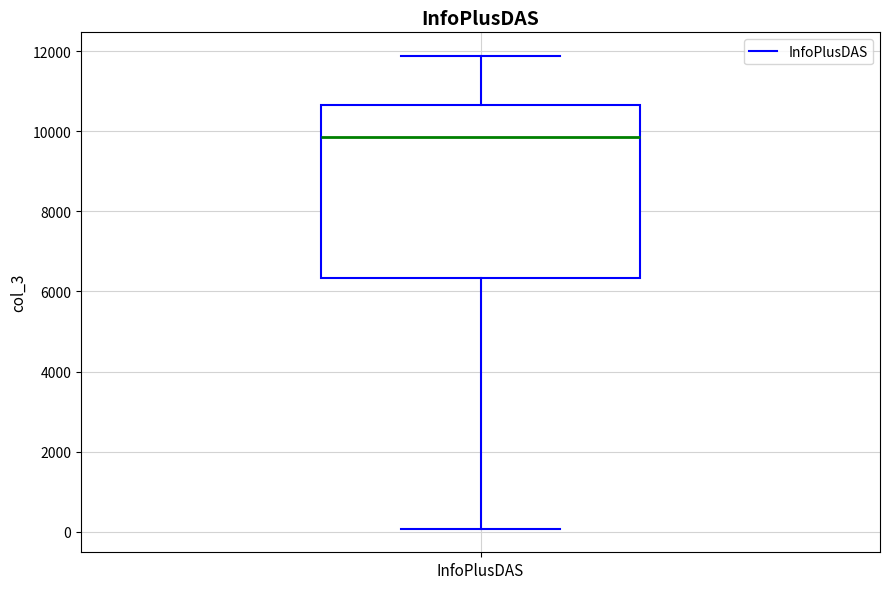

Where does the upper whisker of the box for InfoPlusDAS end on the y-axis? The values are not printed on the chart, so give them approximately, as read against the axis.

11800